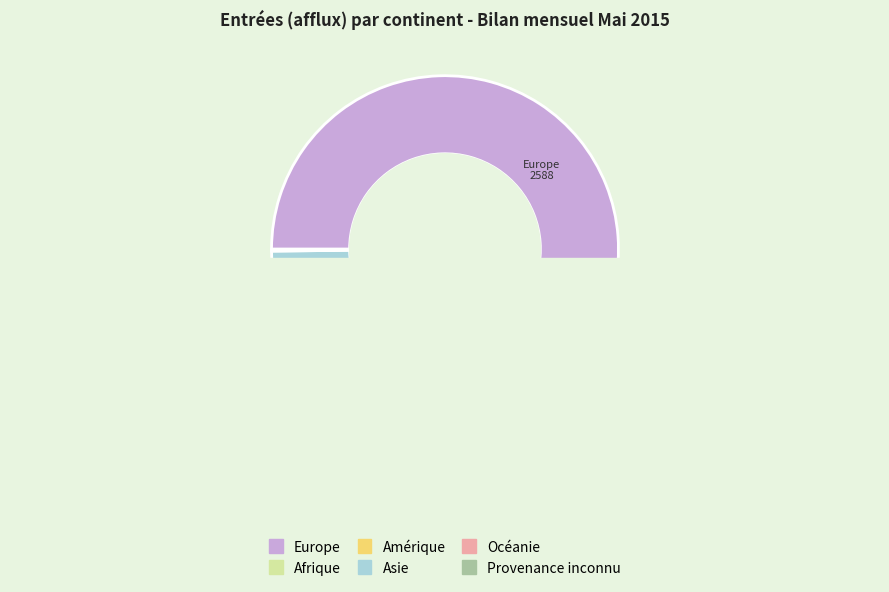

Between Europe and Océanie, which is larger?

Europe